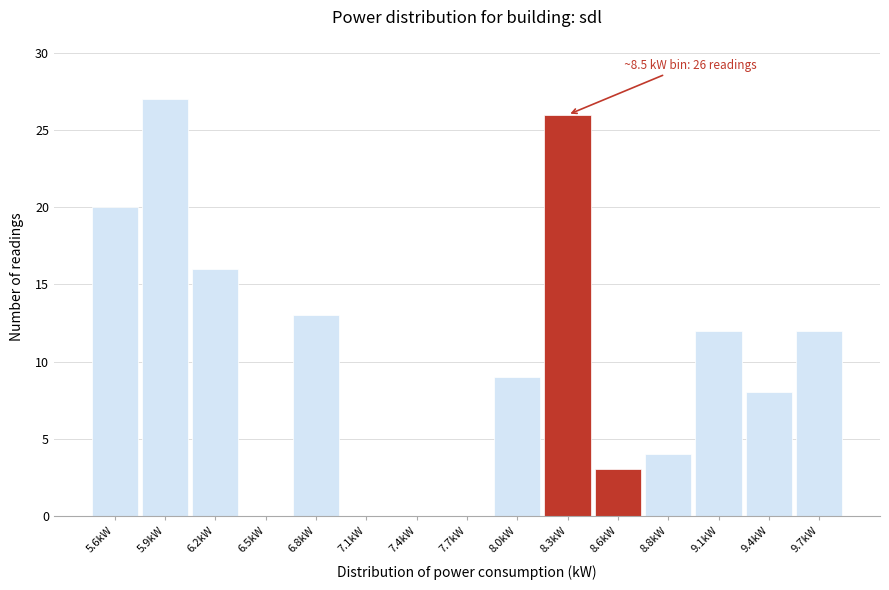

Reading right to left, what are all the values shown in this chart?

9.7kW=12	9.4kW=8	9.1kW=12	8.8kW=4	8.6kW=3	8.3kW=26	8.0kW=9	7.7kW=0	7.4kW=0	7.1kW=0	6.8kW=13	6.5kW=0	6.2kW=16	5.9kW=27	5.6kW=20